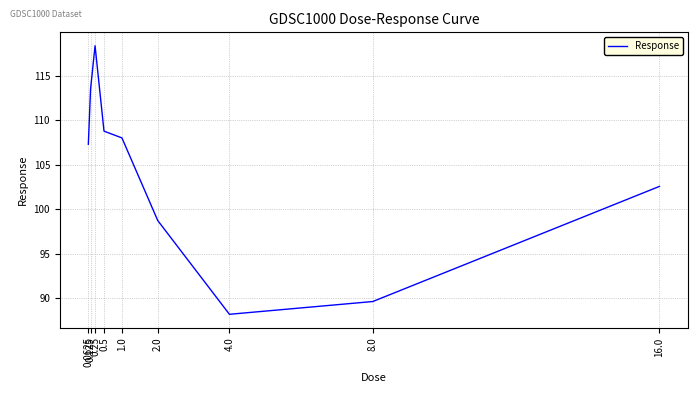

Reading right to left, extract all data points from this chart.

102.6	89.7	88.2	98.7	108.0	108.8	118.4	113.5	107.3